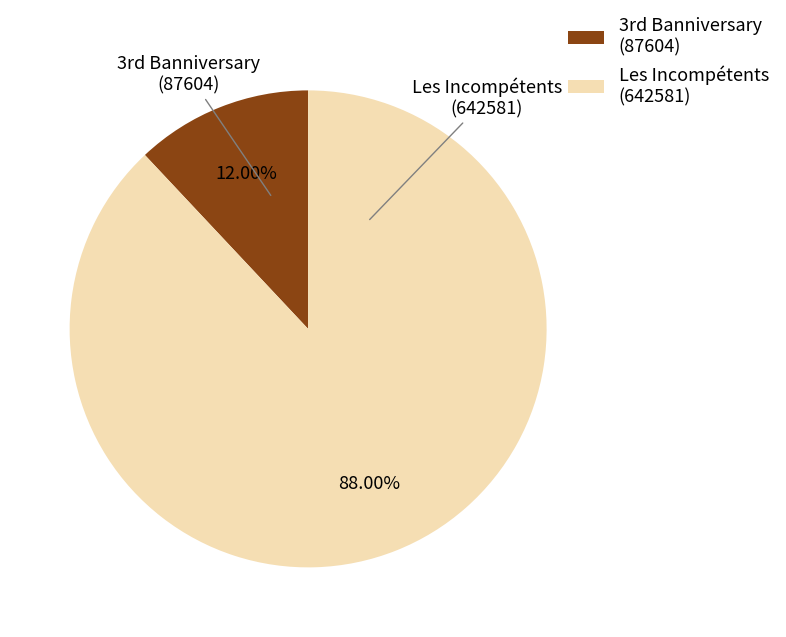

Rank the categories by value from highest to lowest.

Les Incompétents (642581), 3rd Banniversary (87604)